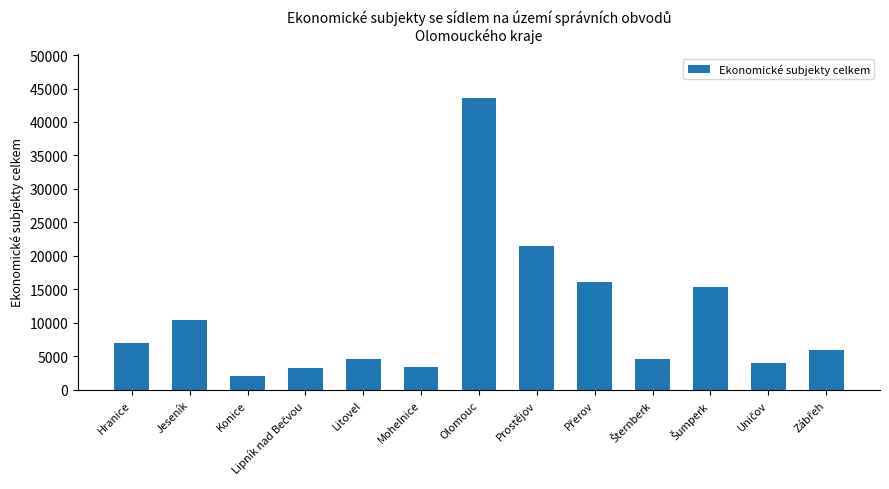

What is the minimum value shown in the chart?

2134